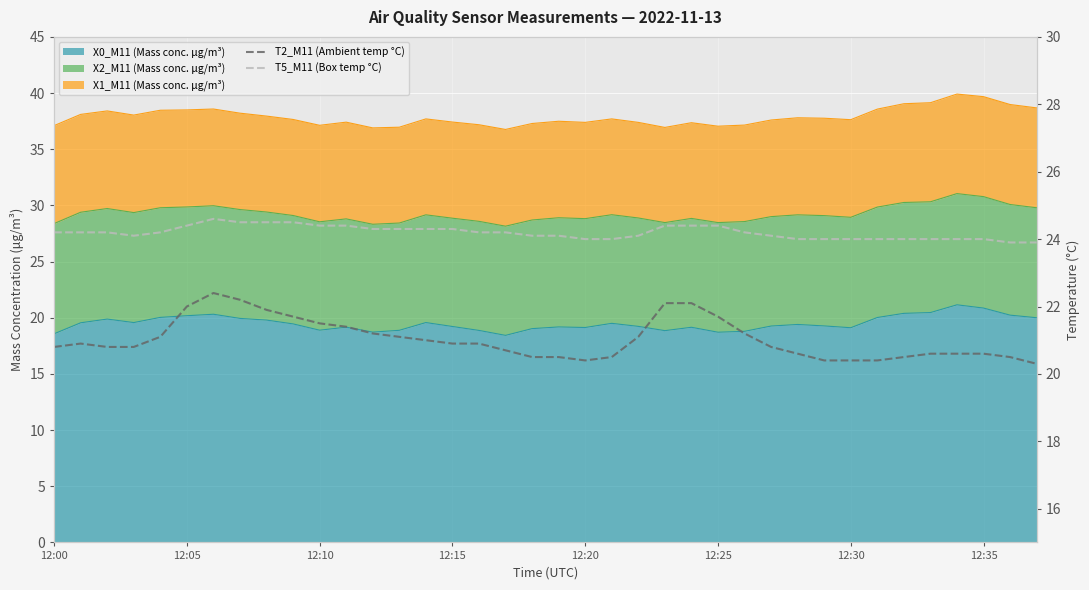

Which series has the largest total across all categories?

T5_M11 (Box temp °C)